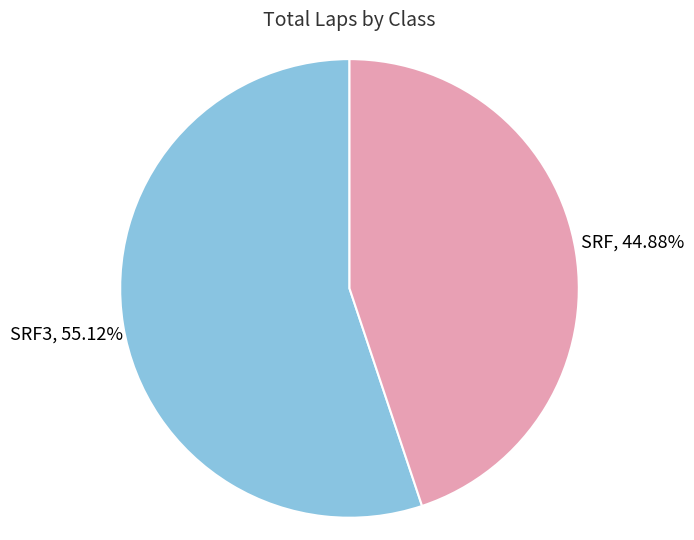

Is there a majority slice in this chart?

Yes